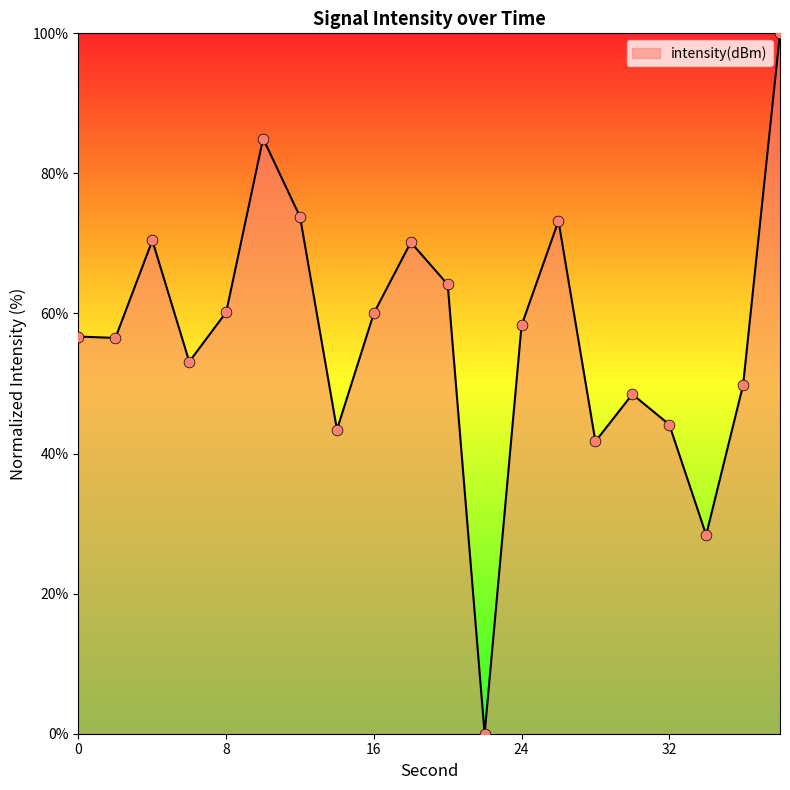

What is the maximum value shown in the chart?

100.0